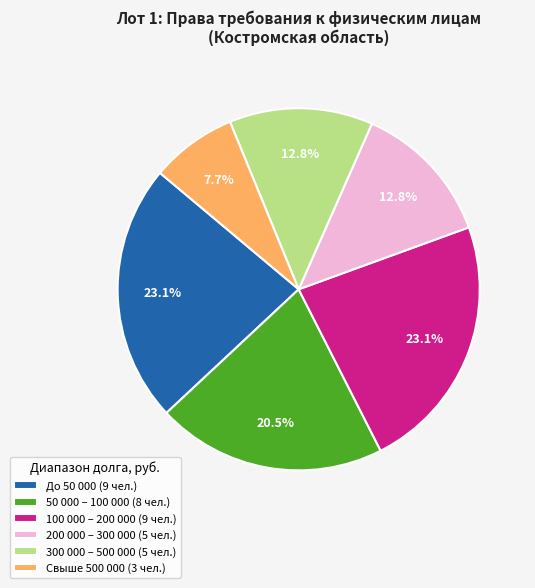

How much of the chart is everything except 100 000 – 200 000 (9 чел.)?

76.9%